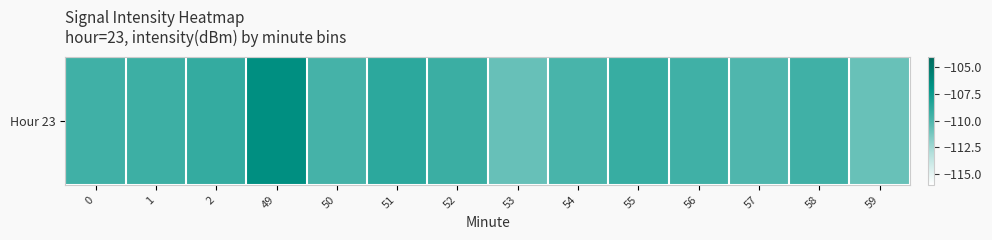

How many values exceed -109?

2